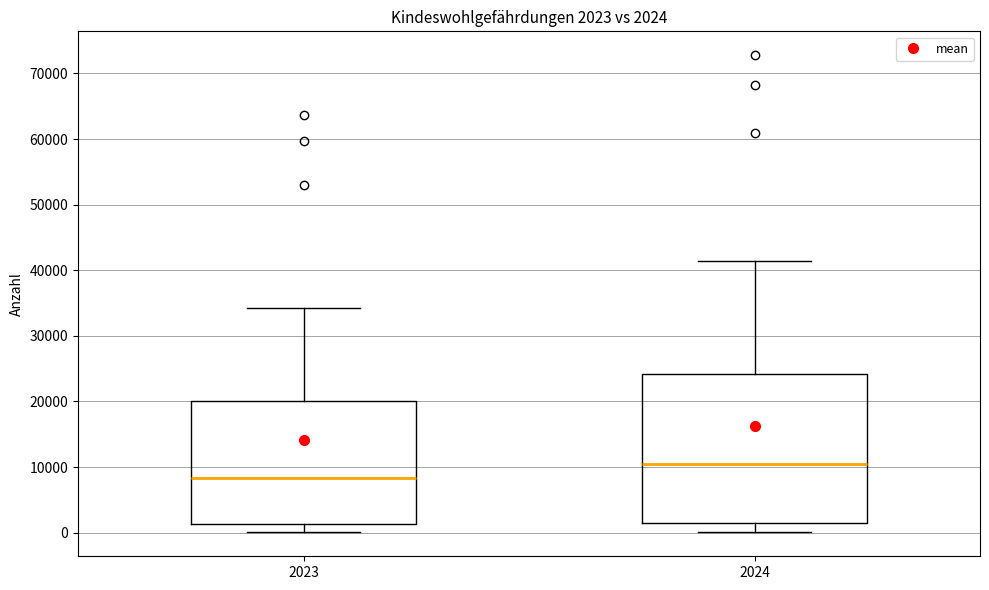

Which box has the highest median line?

2024